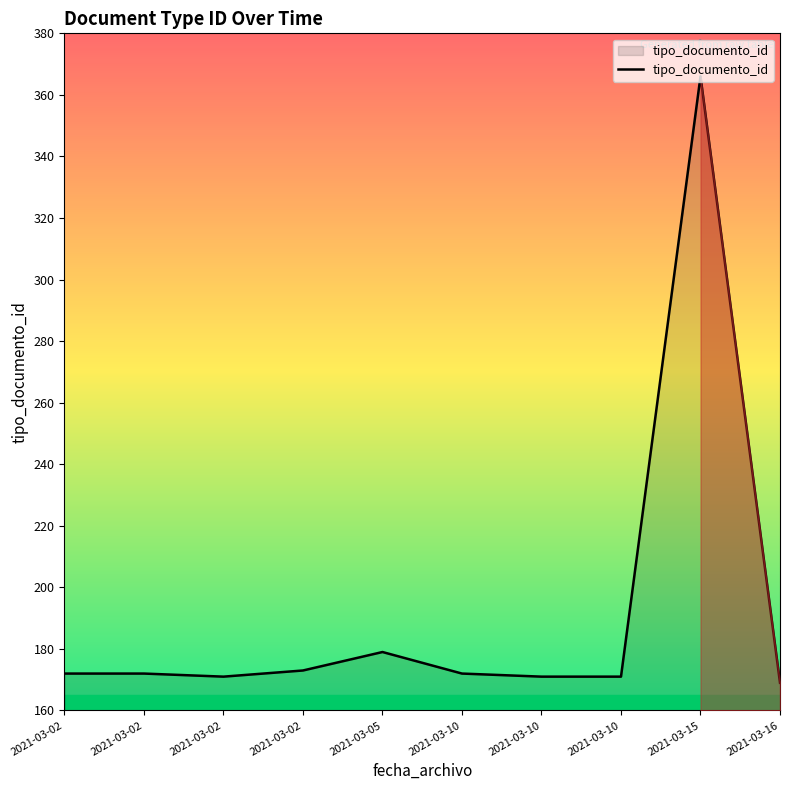

Does the chart have visible grid lines?

No